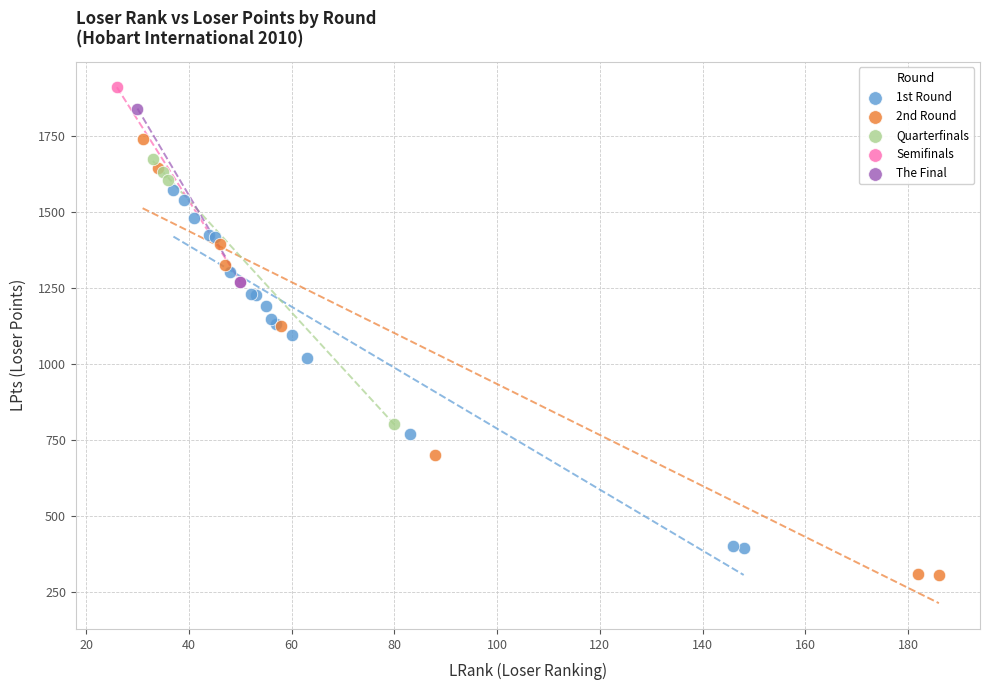

What are all the series names shown in the legend?

1st Round, 2nd Round, Quarterfinals, Semifinals, The Final